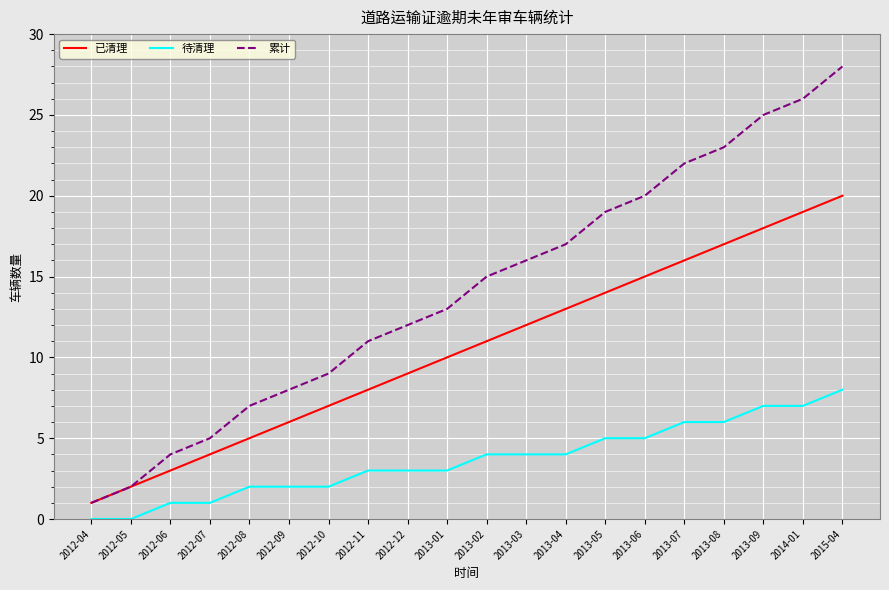

Which series has the widest spread of values?

累计